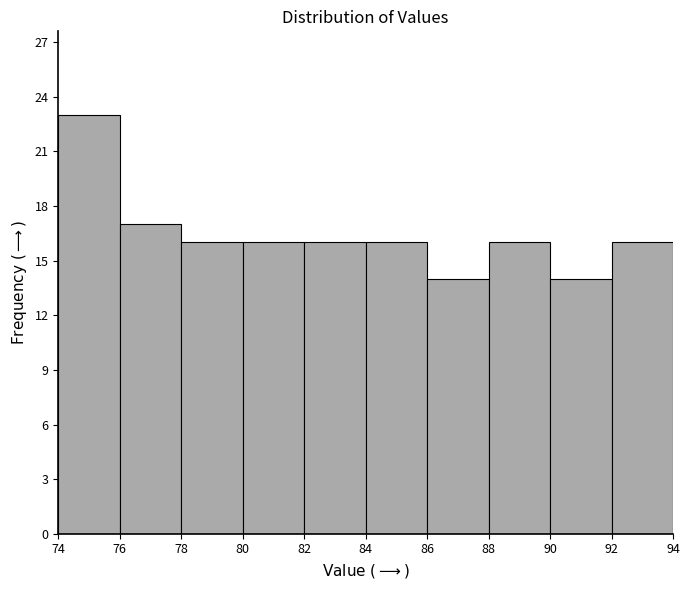

Reading left to right, transcribe this chart: for each bar, give the range it covers on the x-axis and its height. The values are not printed on the chart, so give them approximately, as read against the axis.

74 to 76: 23
76 to 78: 17
78 to 80: 16
80 to 82: 16
82 to 84: 16
84 to 86: 16
86 to 88: 14
88 to 90: 16
90 to 92: 14
92 to 94: 16